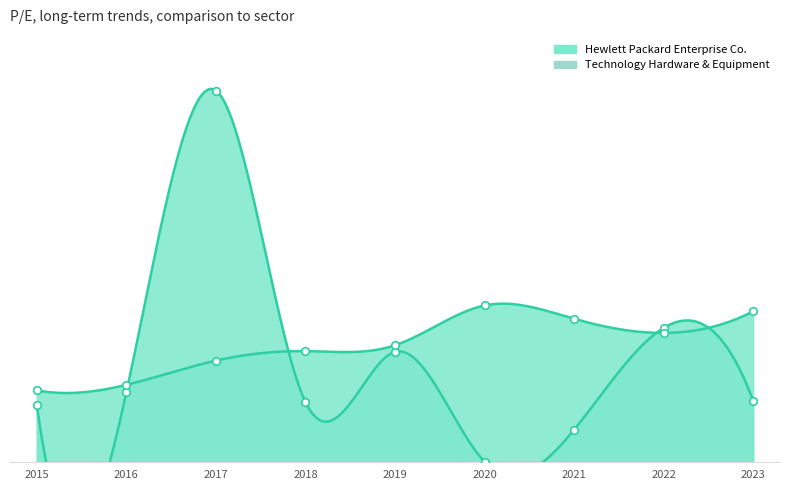

Is the value of Technology Hardware & Equipment at 2020 greater than the value of Hewlett Packard Enterprise Co. at 2015?

Yes